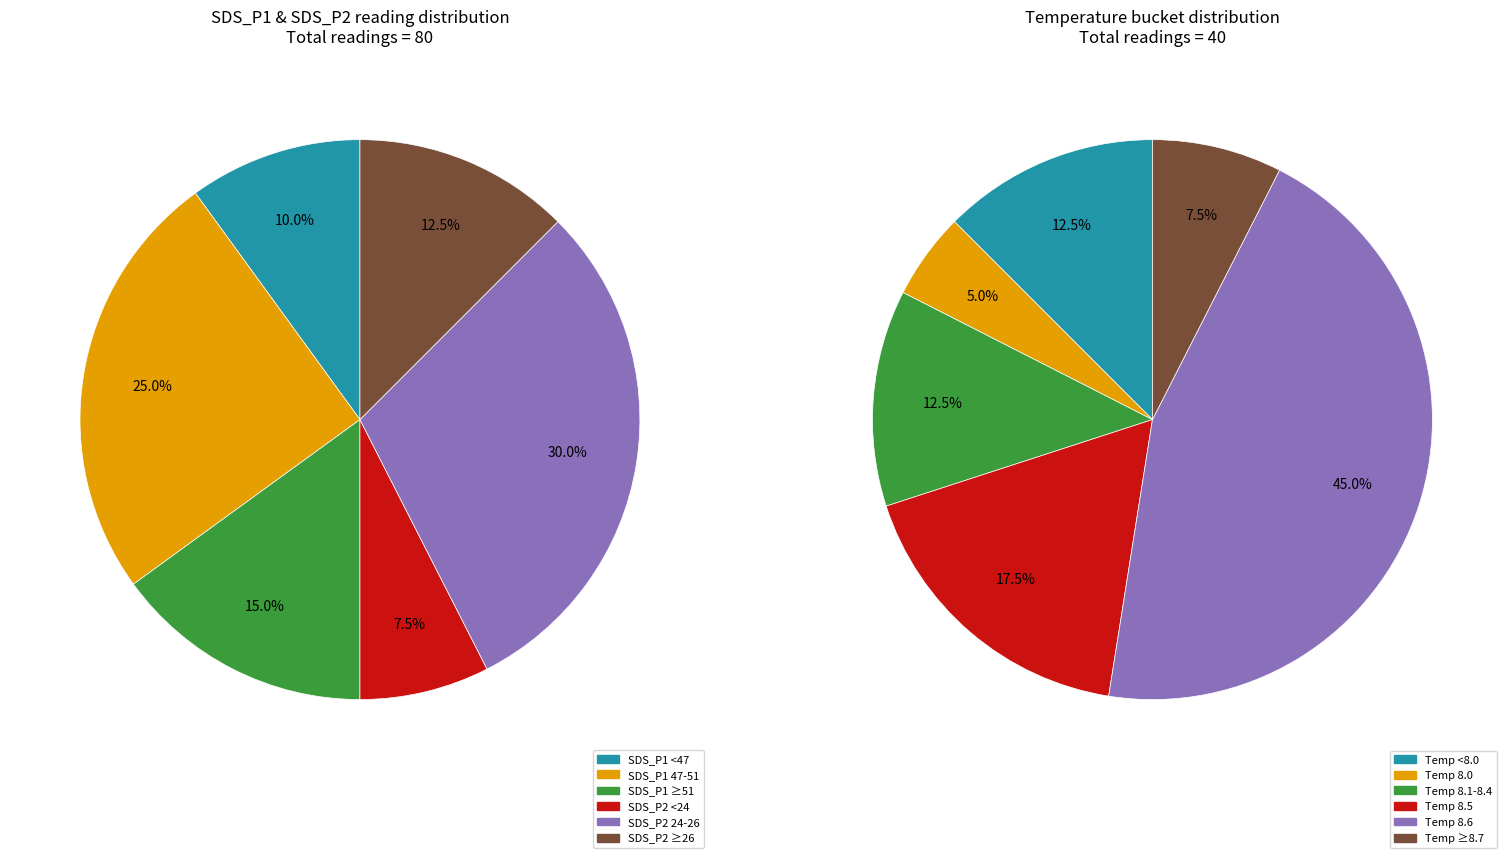

How many slices are in this pie chart?

12